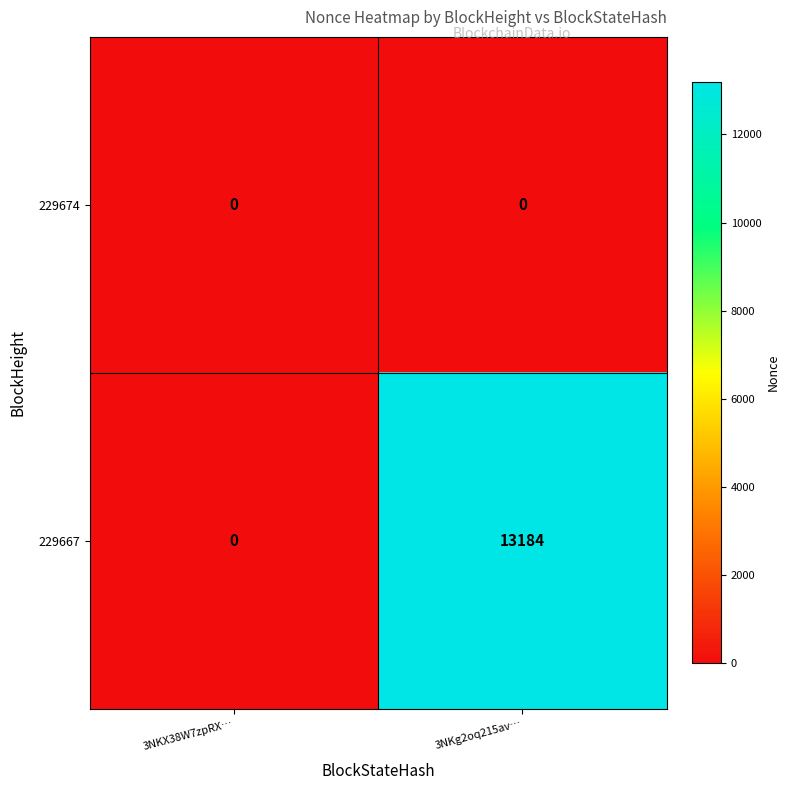

At how many categories does at least one series exceed 2749?

1